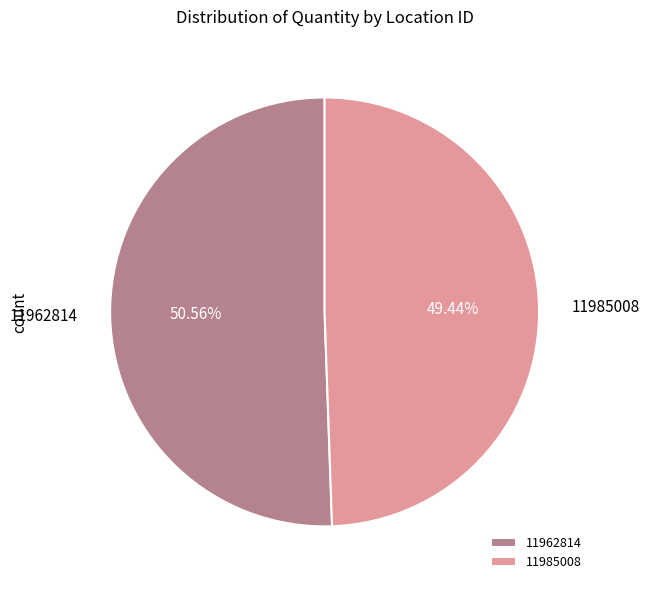

What percentage is the 11962814 slice, to the nearest percent?

51%